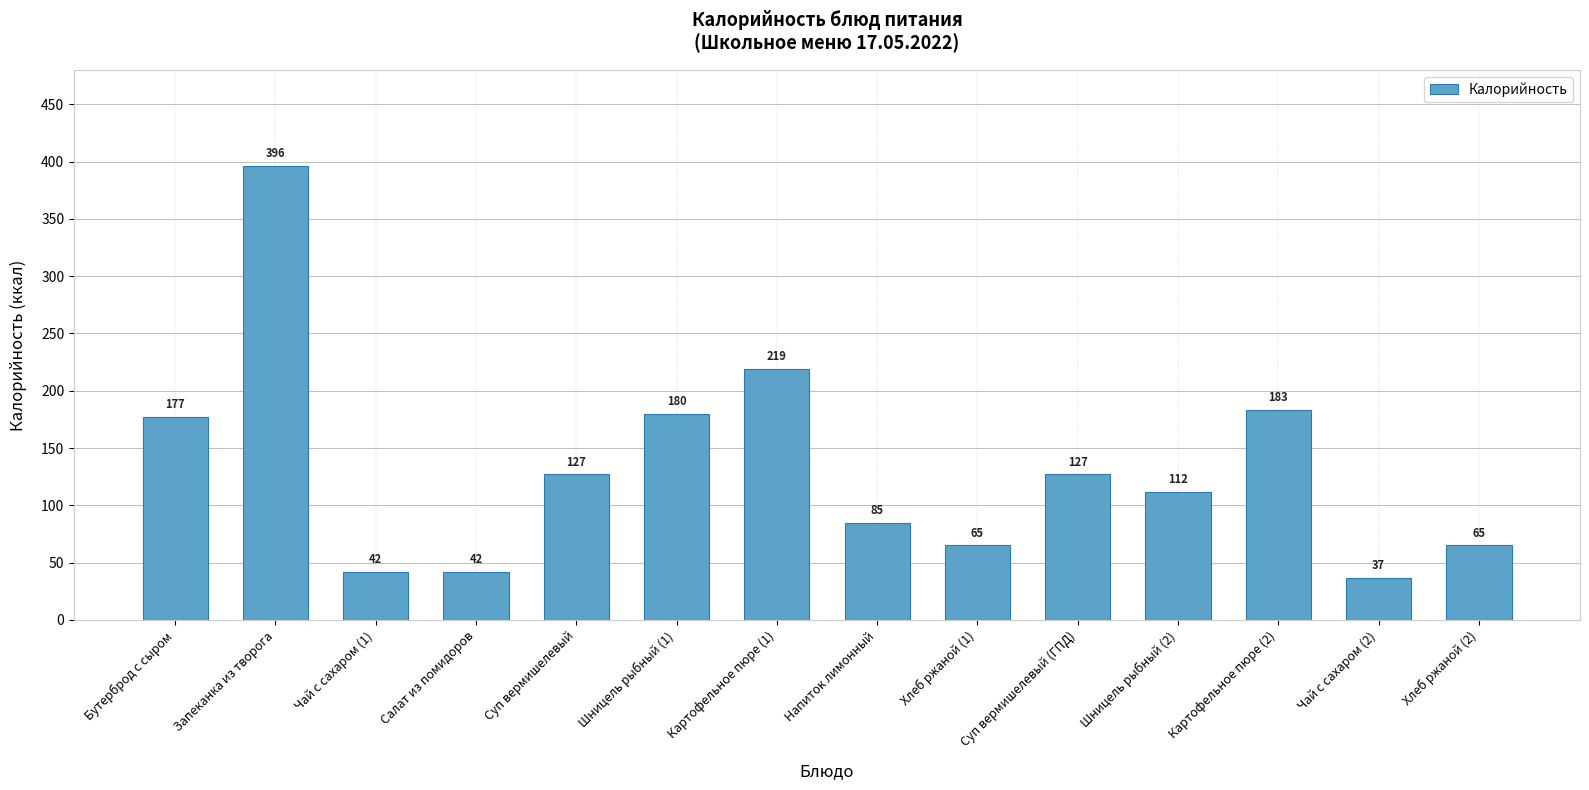

Reading left to right, transcribe all the data shown in this chart.

Бутерброд с сыром=177	Запеканка из творога=396	Чай с сахаром (1)=42	Салат из помидоров=42	Суп вермишелевый=127	Шницель рыбный (1)=180	Картофельное пюре (1)=219	Напиток лимонный=85	Хлеб ржаной (1)=65	Суп вермишелевый (ГПД)=127	Шницель рыбный (2)=112	Картофельное пюре (2)=183	Чай с сахаром (2)=37	Хлеб ржаной (2)=65